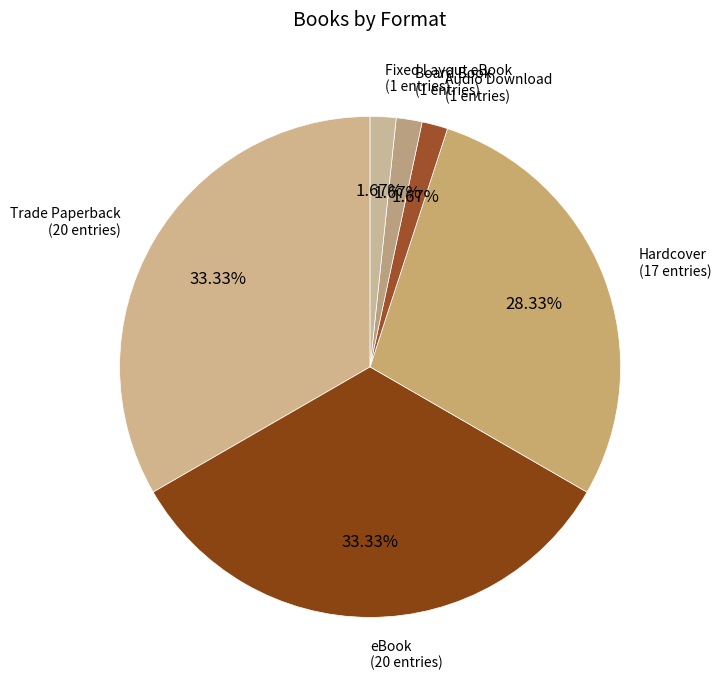

To the nearest percent, what is the difference between the Fixed Layout eBook and Trade Paperback slice percentages?

32%